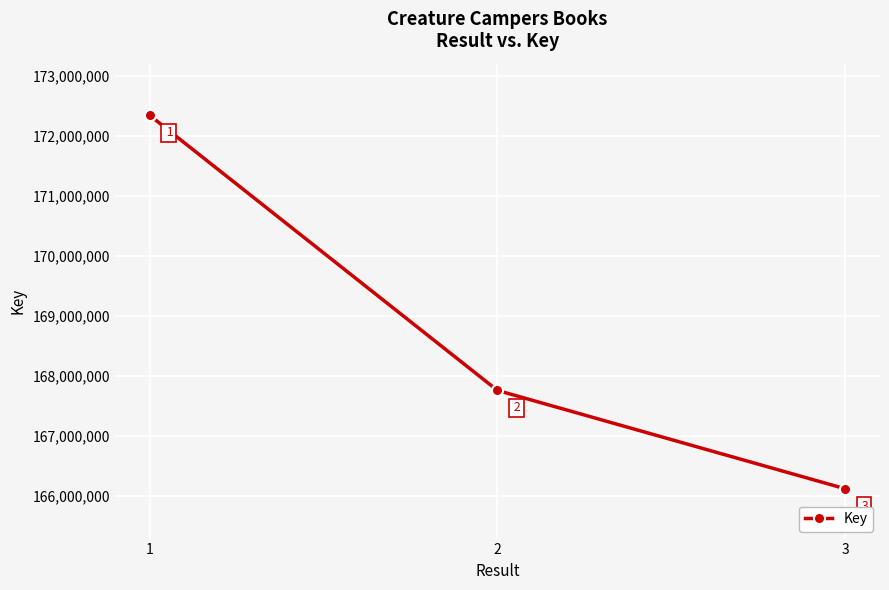

What is the difference between the values at 2 and 3?

1638839